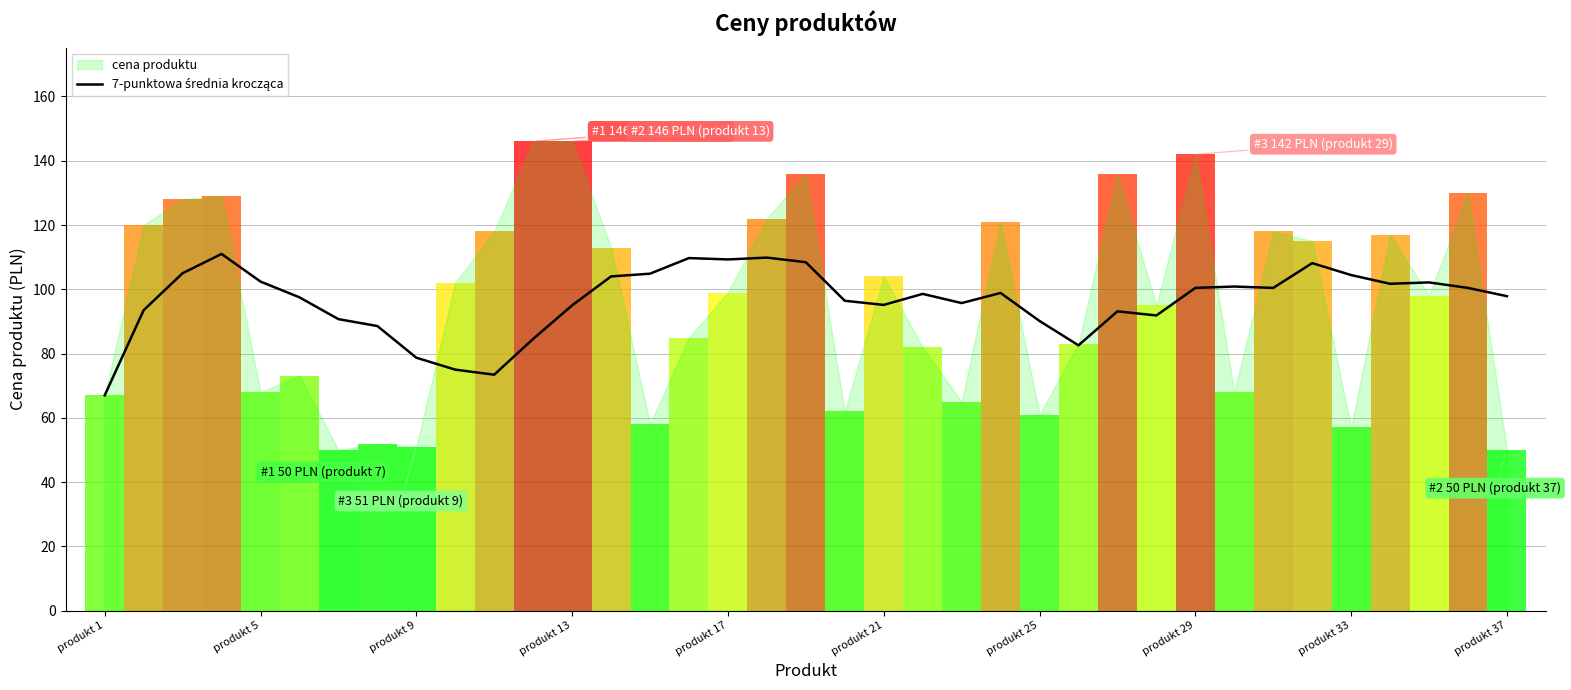

What is the difference between the maximum and minimum values?

44.0